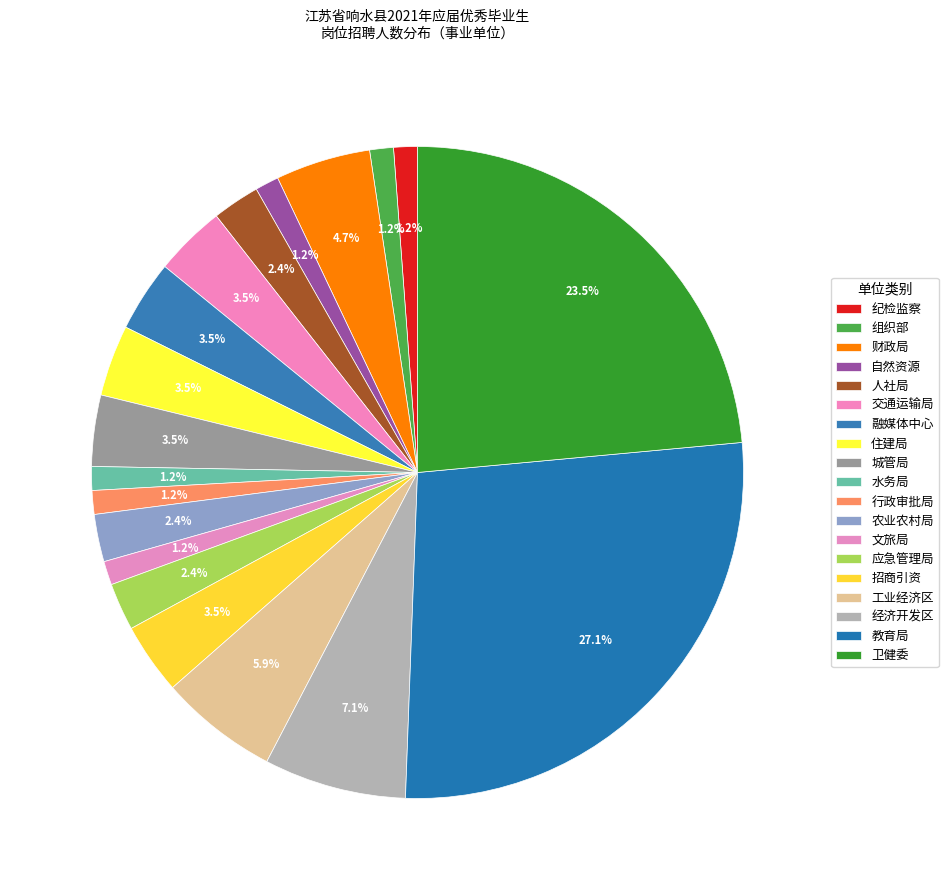

Count the number of slices in the pie.

19